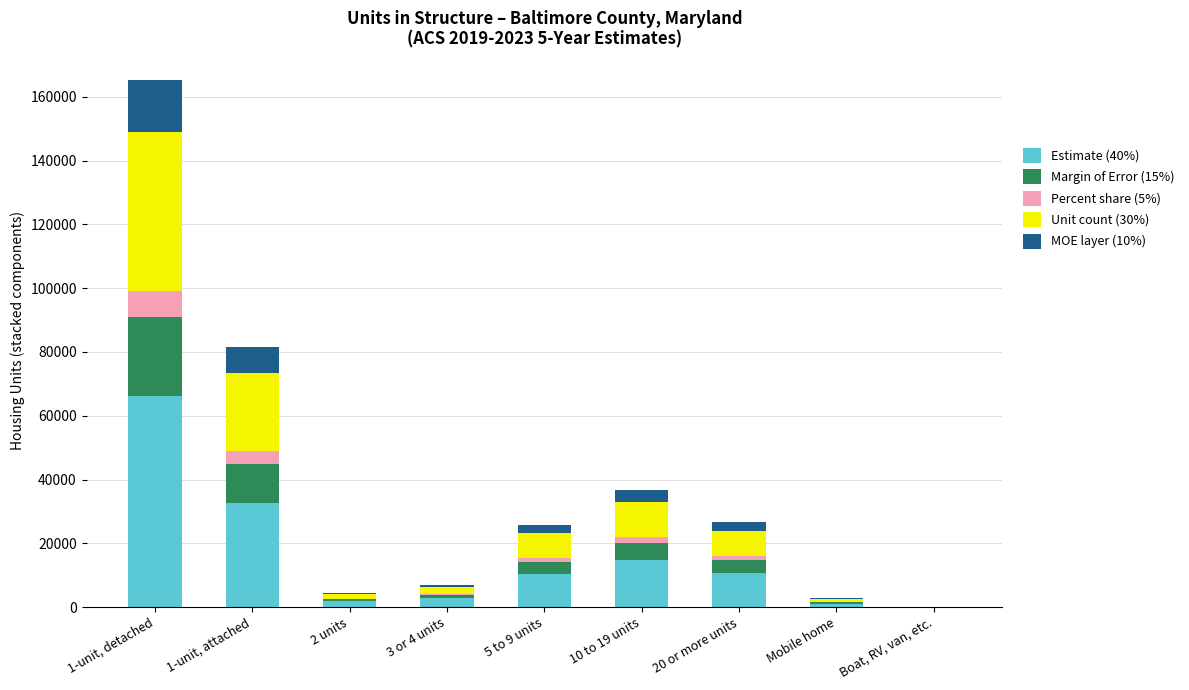

What is the highest value of the Estimate (40%) series?

66162.4